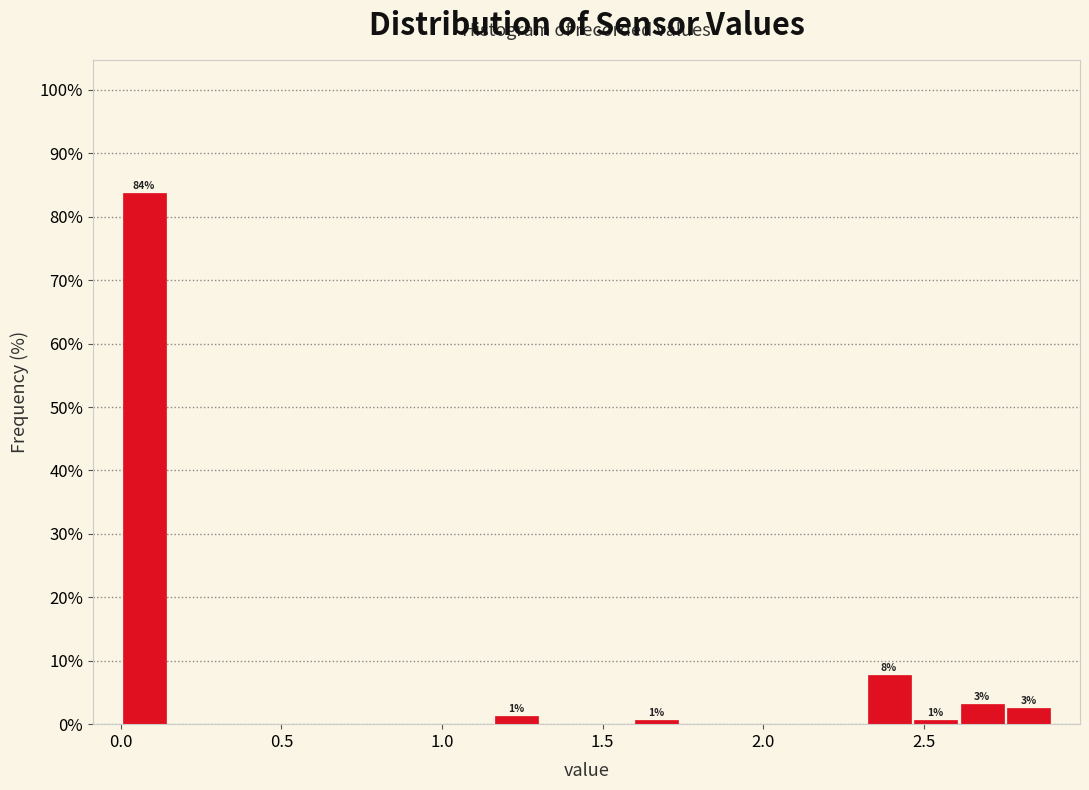

Around what value on the x-axis is the tallest bar? Give the approximate position of its centre, as read against the axis.

0.05